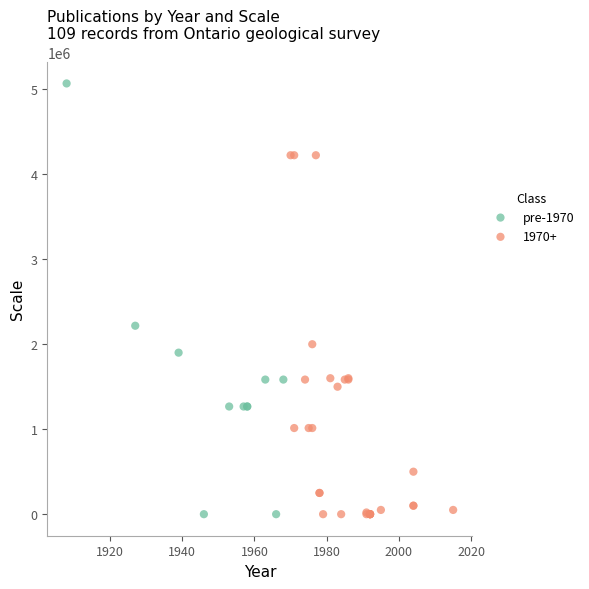

Which series has the widest spread of Y values?

pre-1970